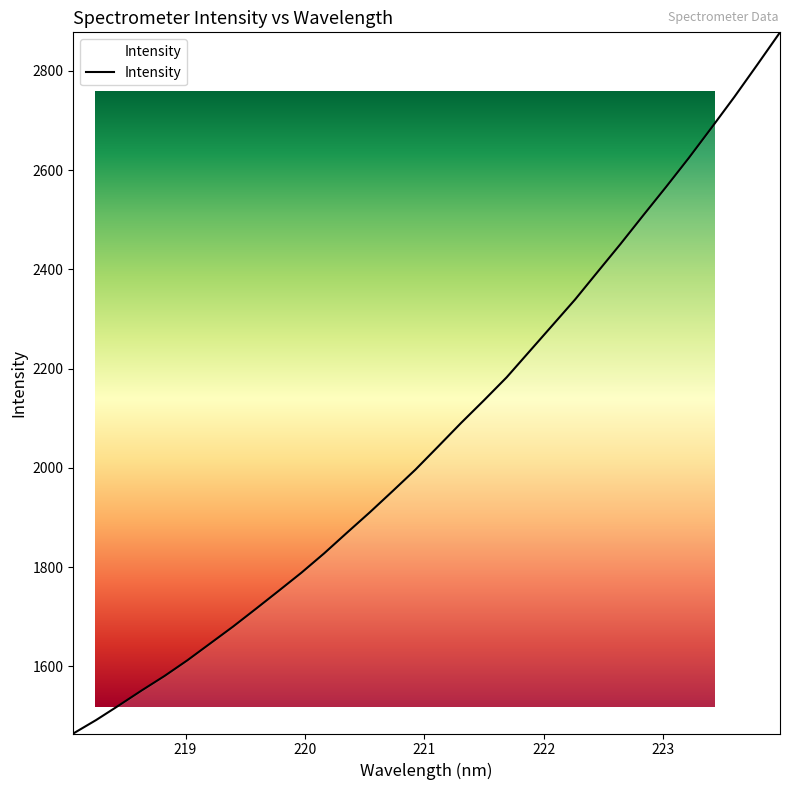

What is the greatest value displayed?

2877.8